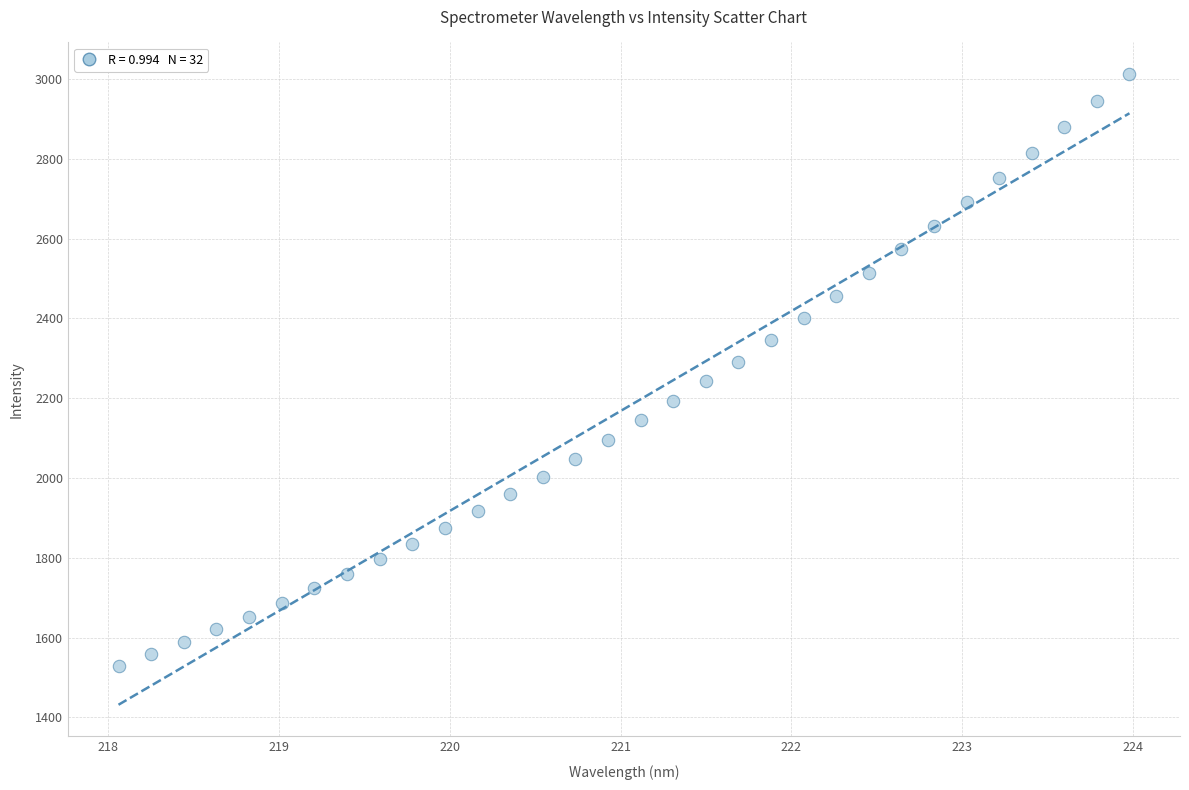

What is the range of Y values (max minus min)?

1484.1